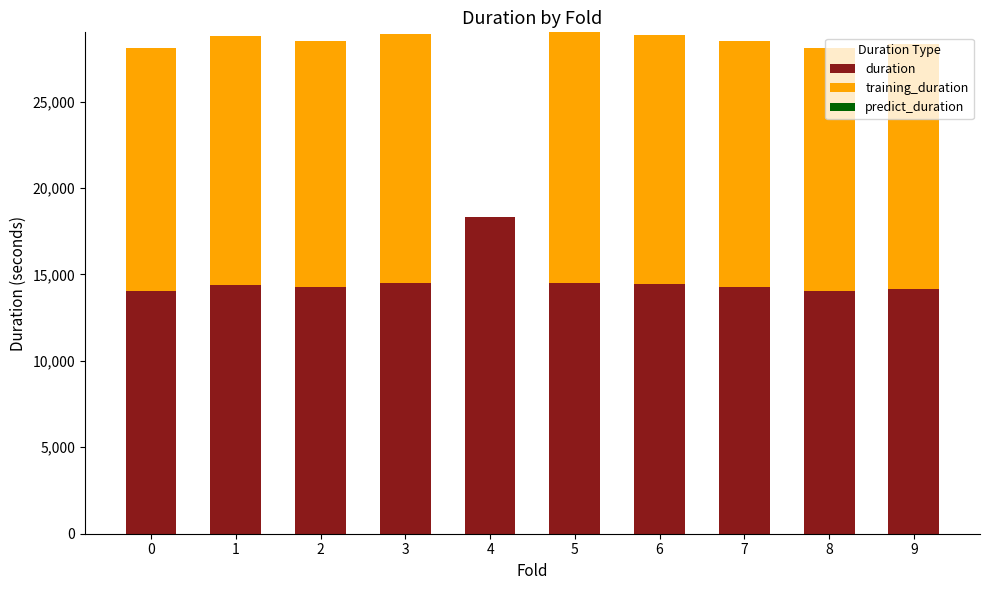

What is the sum of all duration values?

146931.2